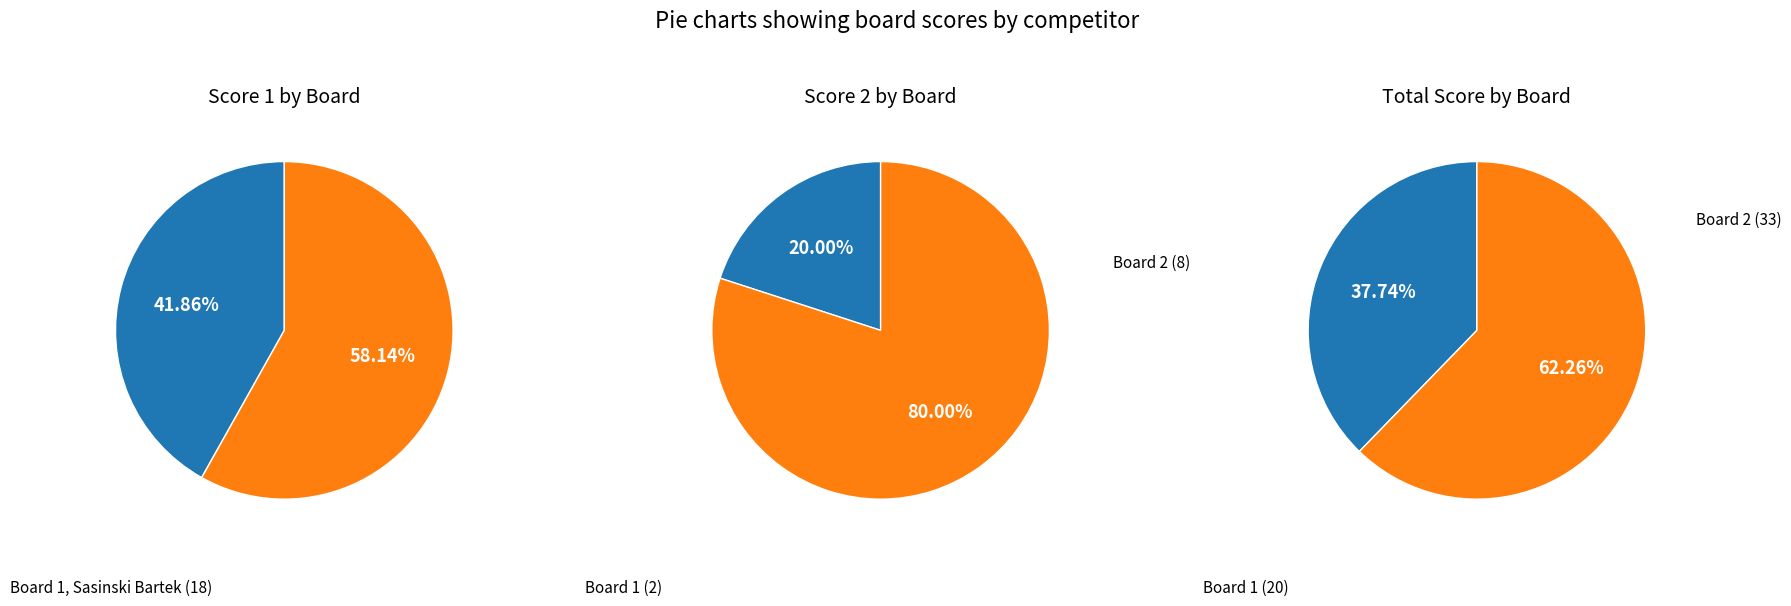

What is the ratio of the value at Board 1 to the value at Board 2?

0.7